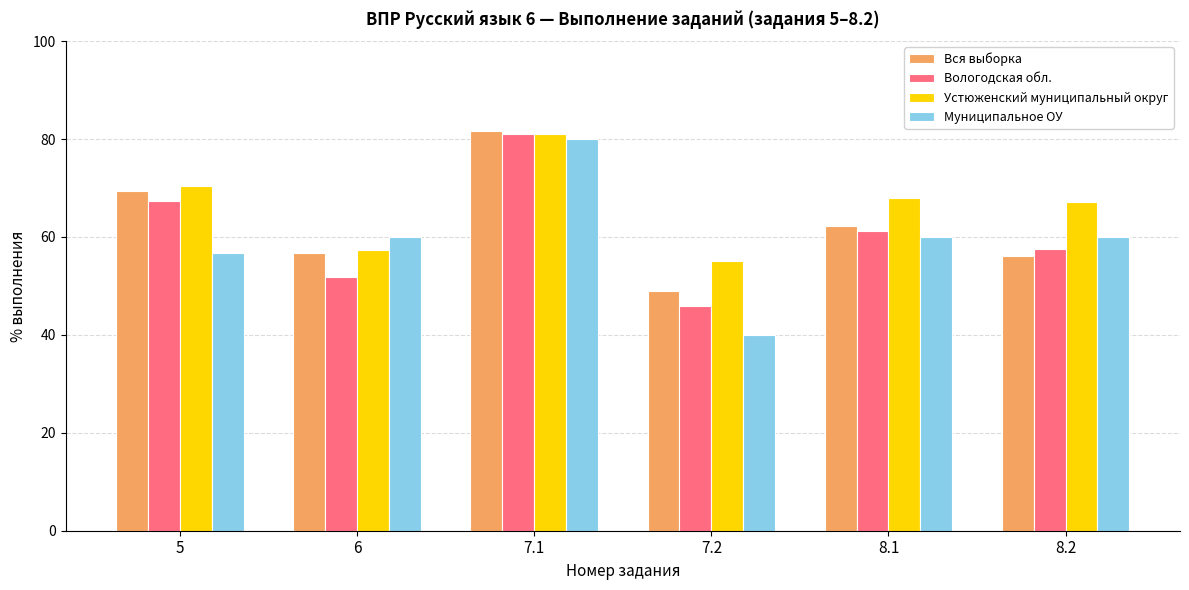

What is the maximum value shown in the chart?

81.7